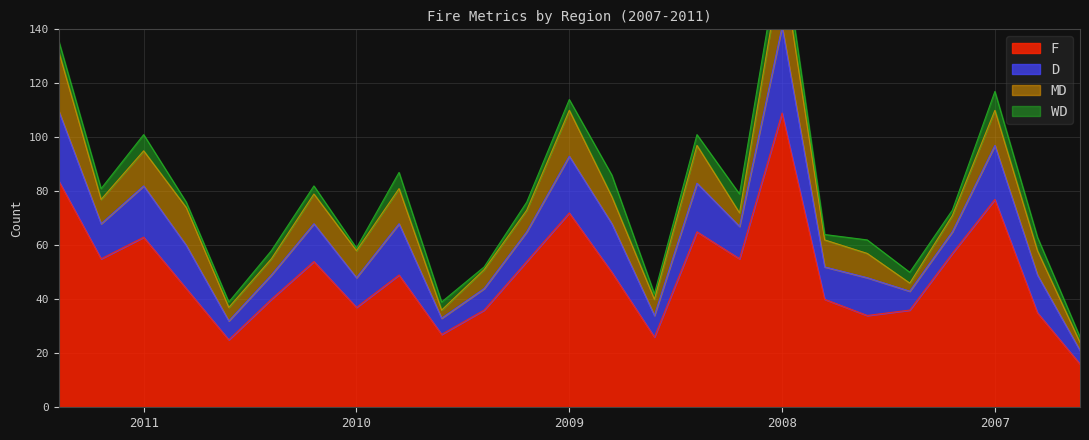

Which series ends up on top after the final intersection of WD and MD?

MD